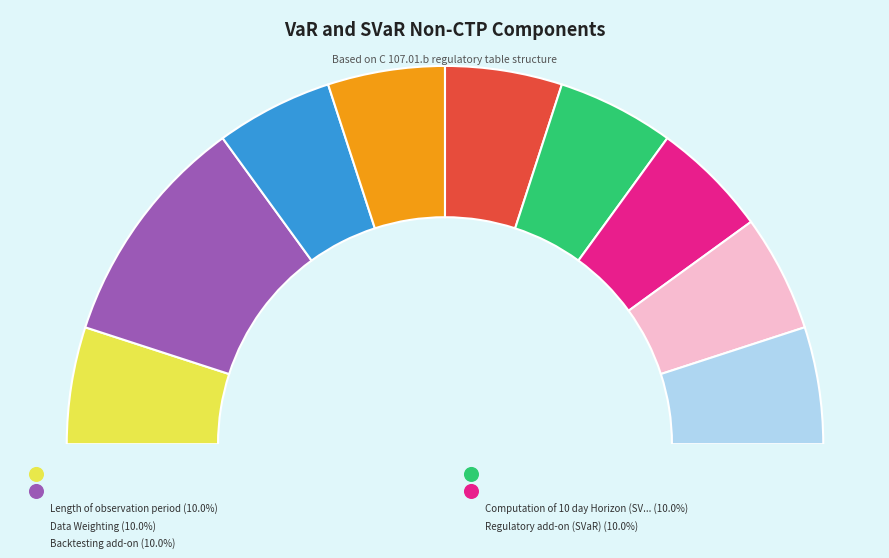

To the nearest percent, what portion does Methodology (VaR) represent?

10%